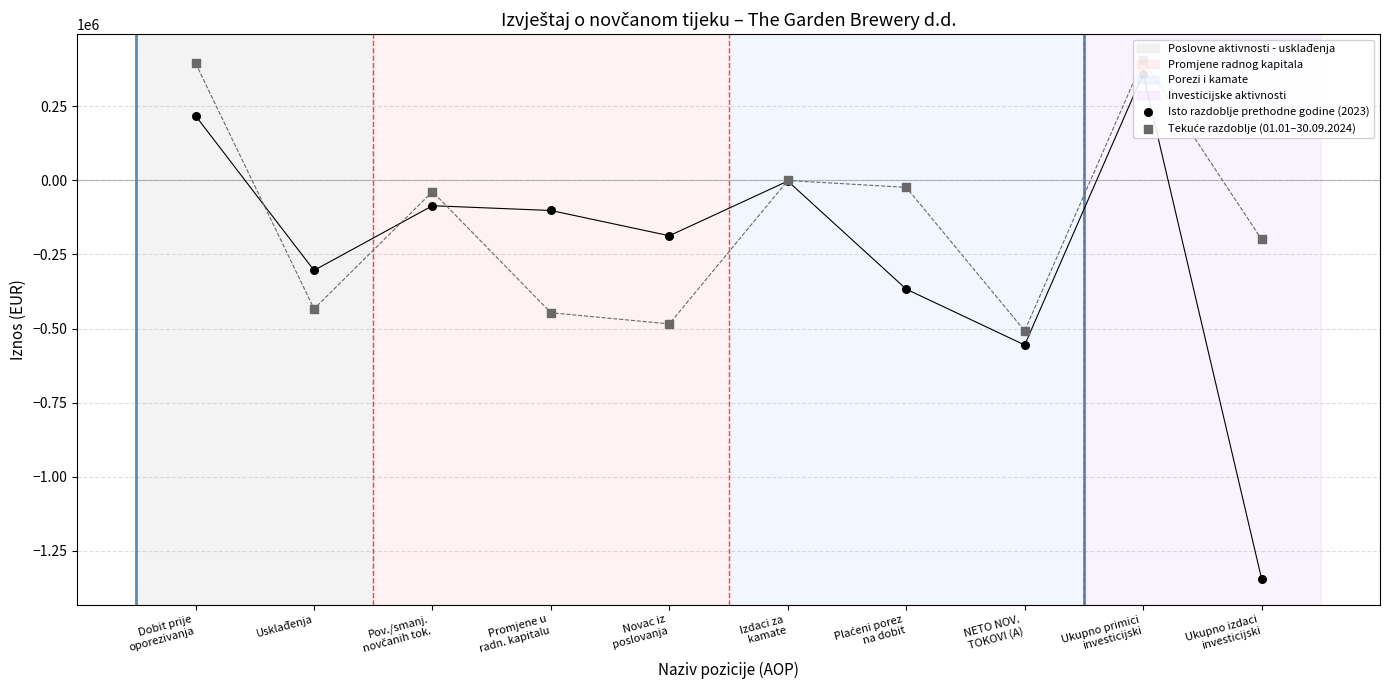

Which series contains the lowest Y value?

Isto razdoblje prethodne godine (2023)